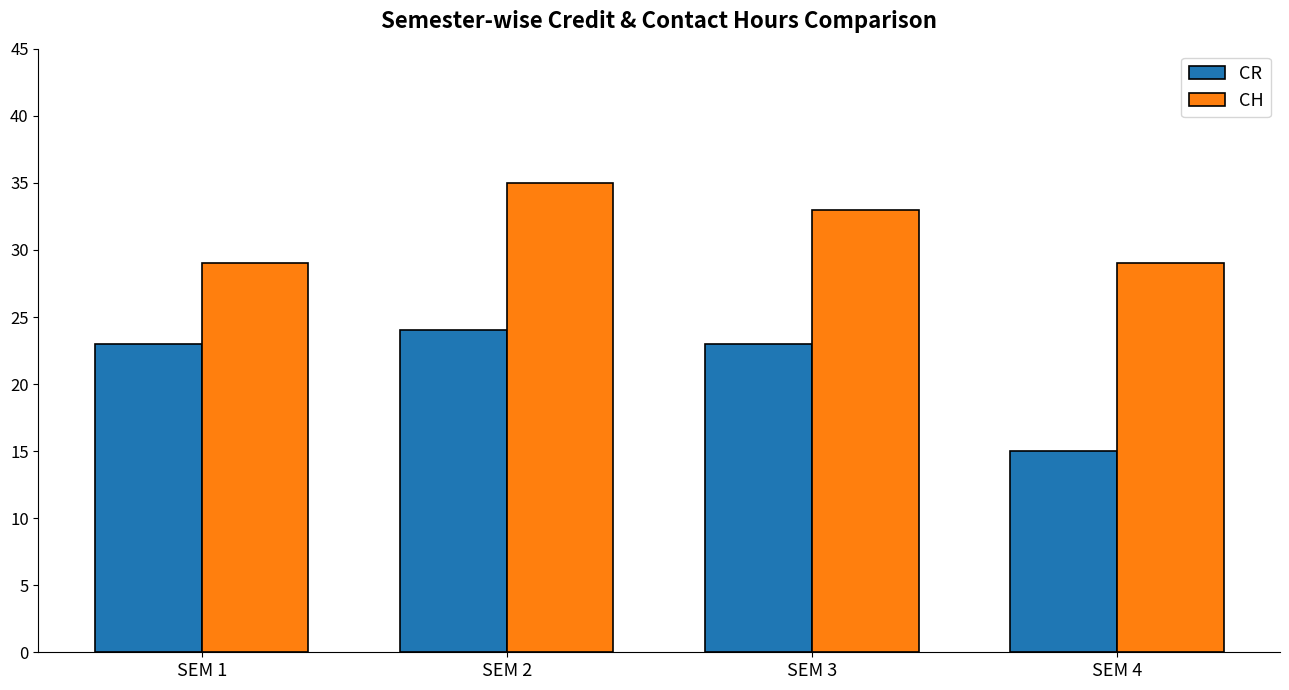

Which series has the widest spread of values?

CR